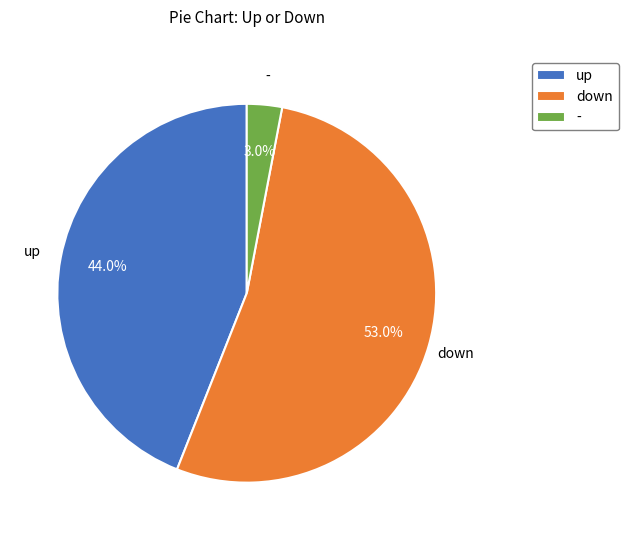

To the nearest percent, what is the difference between the largest and smallest slice percentages?

50%